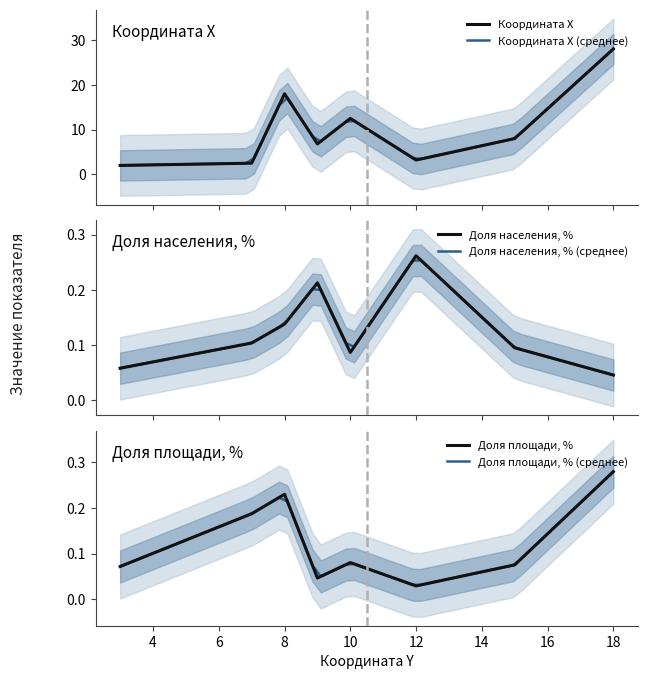

Rank the series by their maximum value, from highest to lowest.

Координата Х, Доля площади, %, Доля населения, %